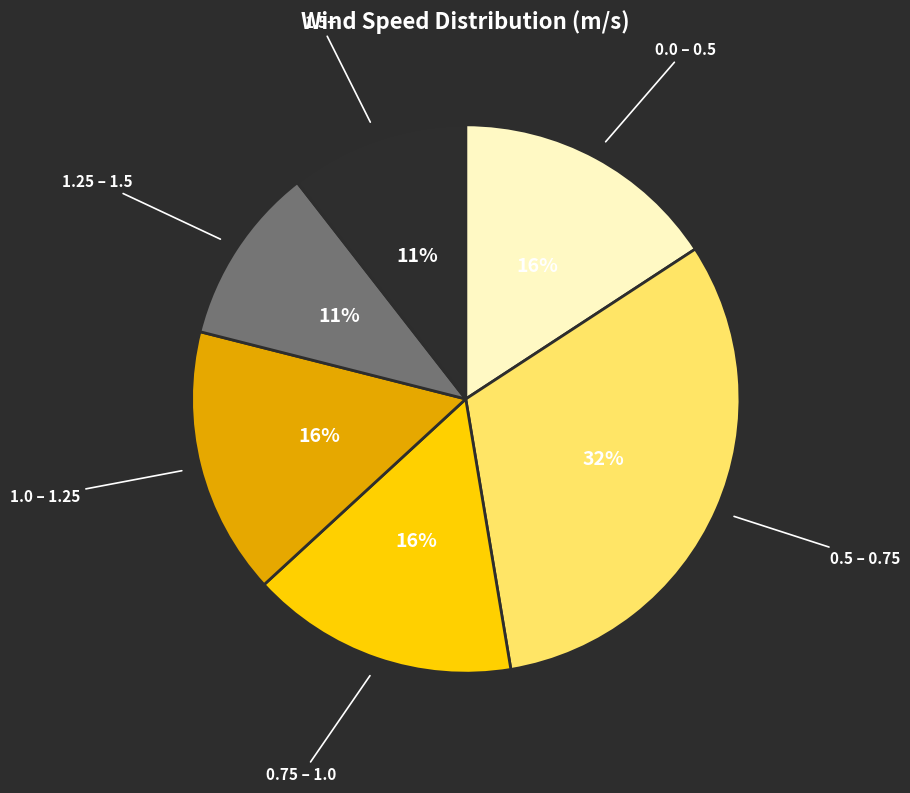

Is there any slice that represents more than half of the pie?

No